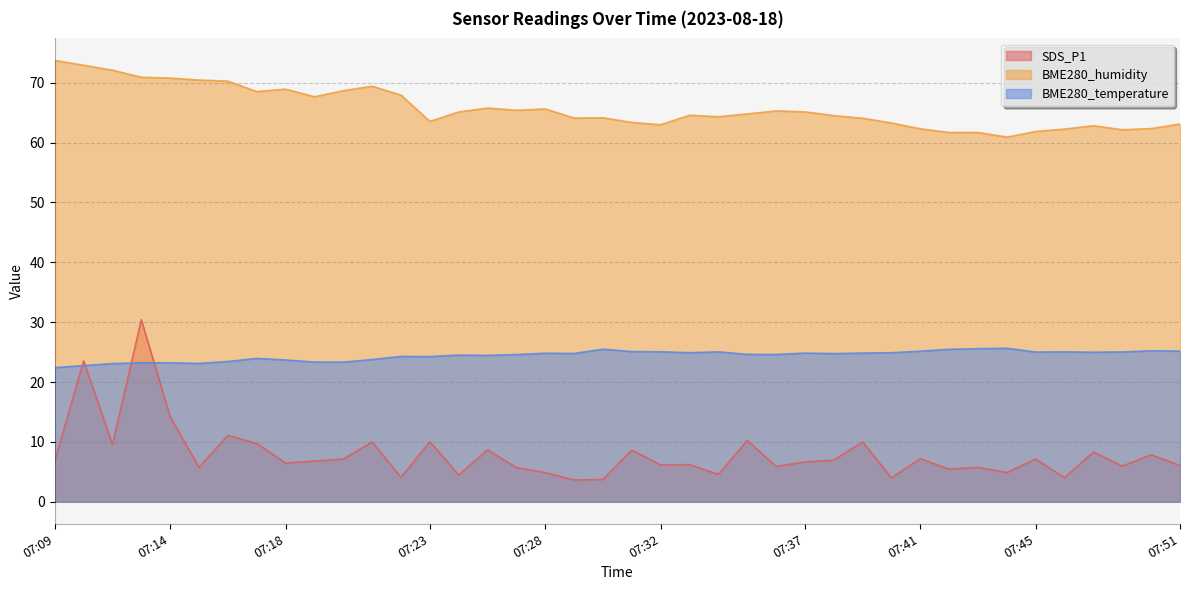

What is the value of the SDS_P1 point at the 28th from the left?

7.0